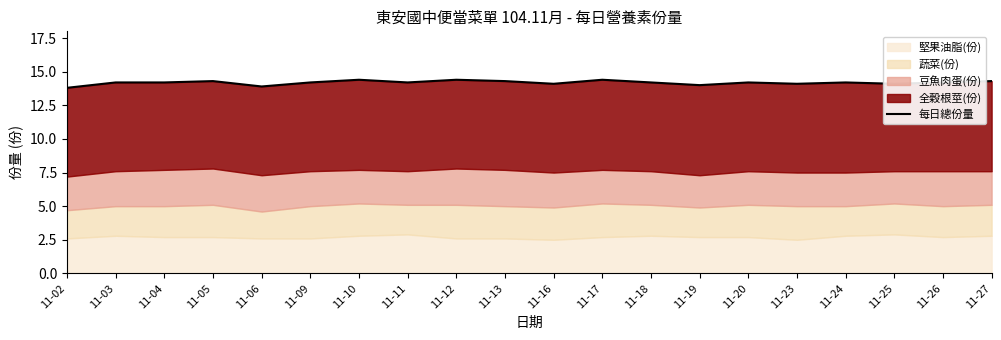

What is the difference between the maximum and minimum values?

0.6